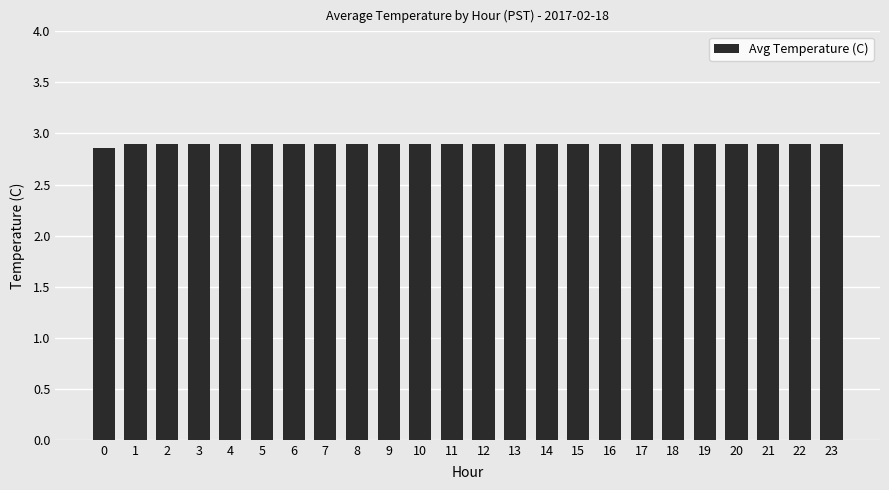

Count the values in the range 2 to 3.

24